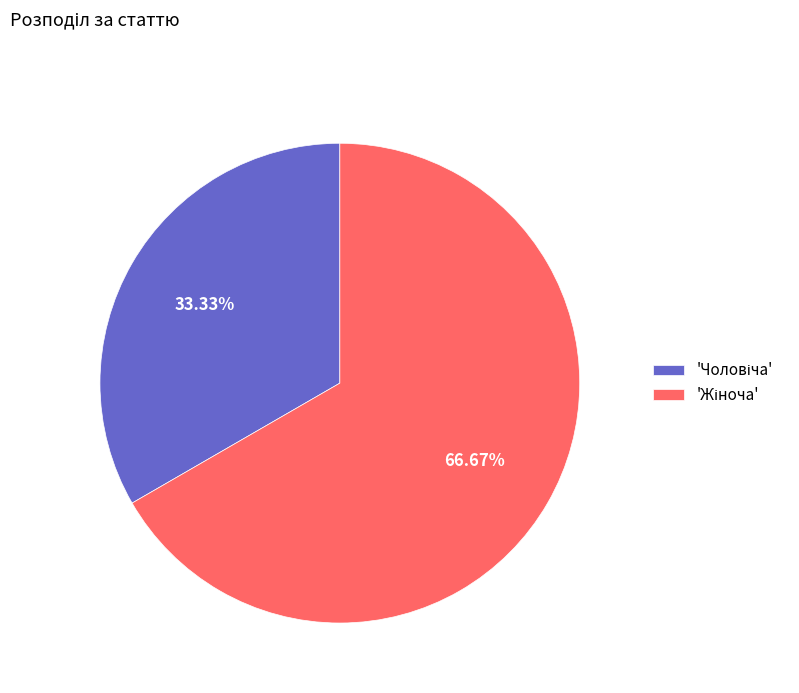

How many segments does this pie chart have?

2